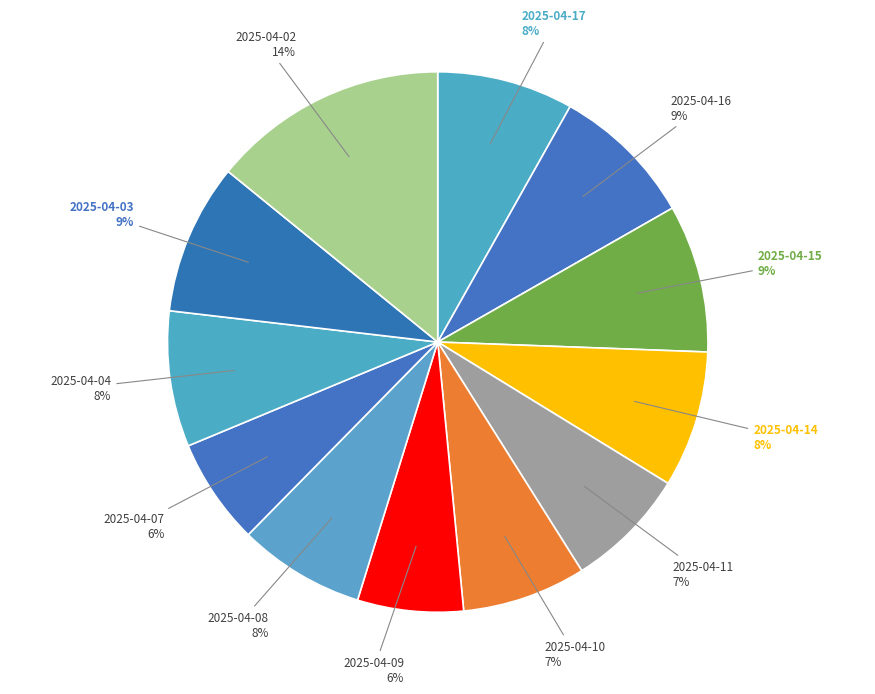

To the nearest percent, what is the average slice percentage?

8%